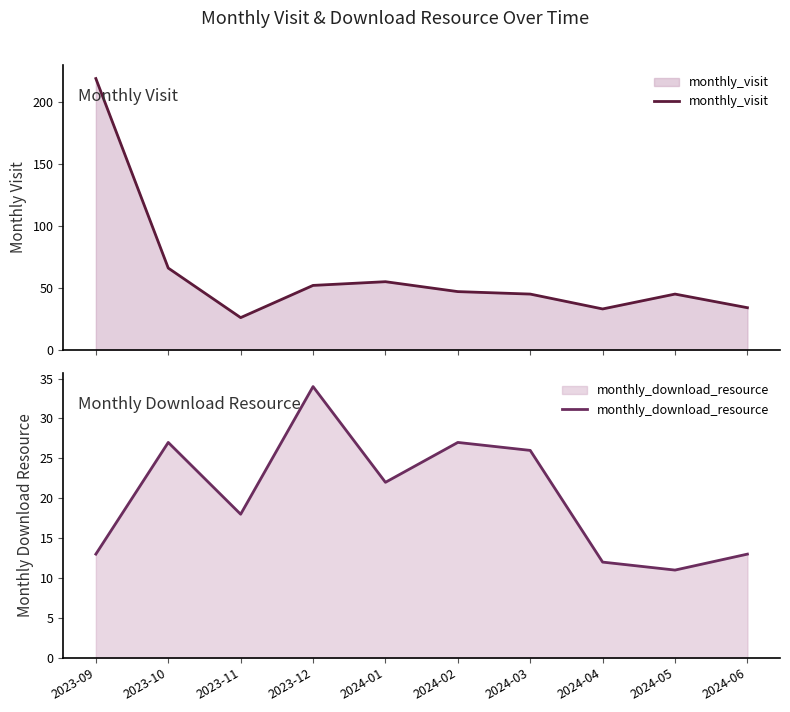

Reading left to right, transcribe all the data shown in this chart.

monthly_visit: 2023-09=219	2023-10=66	2023-11=26	2023-12=52	2024-01=55	2024-02=47	2024-03=45	2024-04=33	2024-05=45	2024-06=34
monthly_download_resource: 2023-09=13	2023-10=27	2023-11=18	2023-12=34	2024-01=22	2024-02=27	2024-03=26	2024-04=12	2024-05=11	2024-06=13